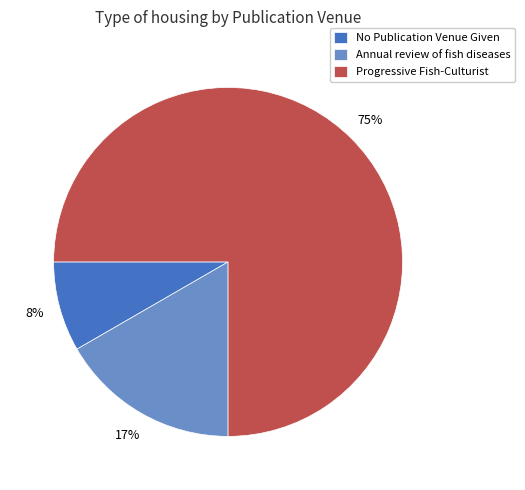

The No Publication Venue Given slice represents 1% of the pie. True or false?

False